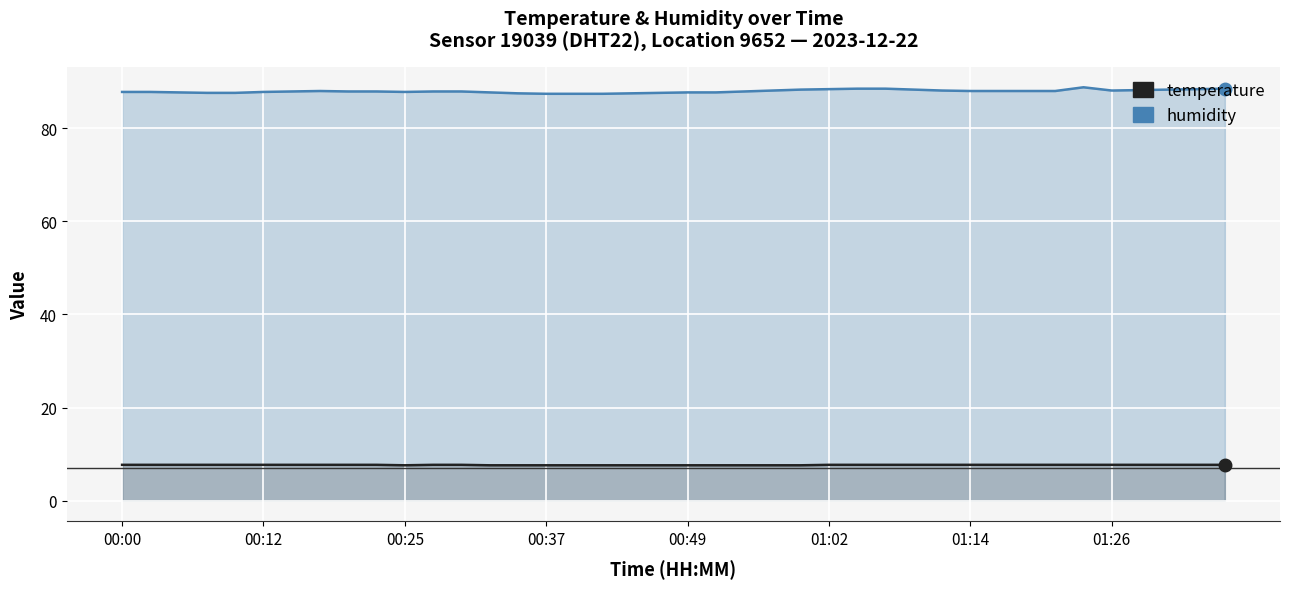

True or false: humidity and temperature intersect in this chart.

False